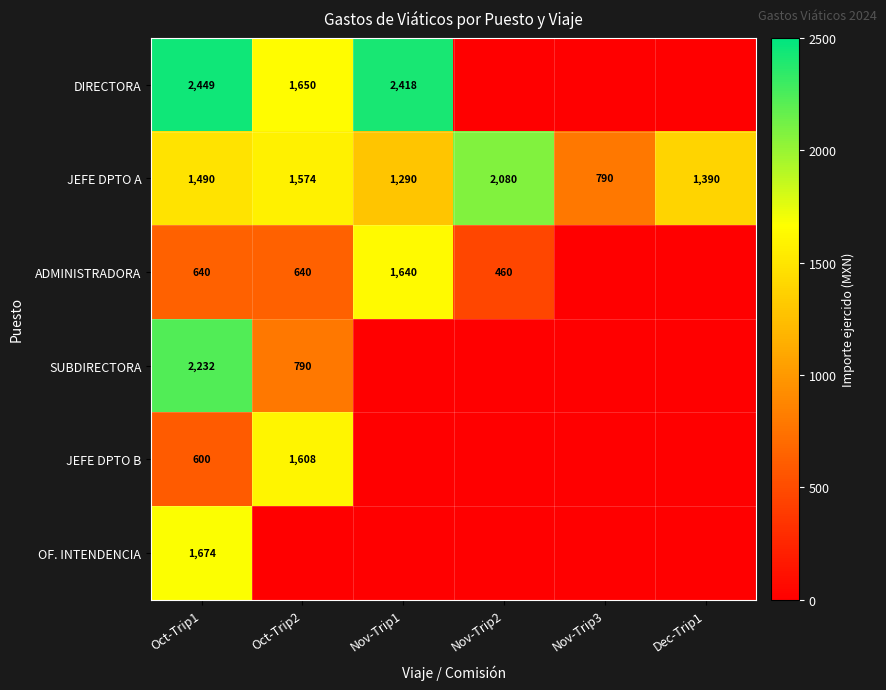

The DIRECTORA series shows 2418 at Nov-Trip1. True or false?

True